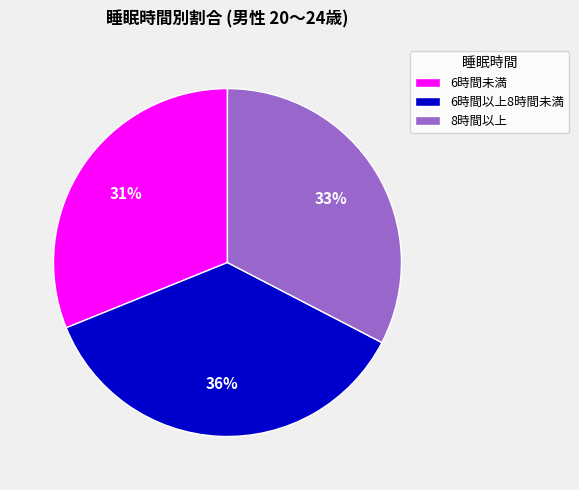

To the nearest percent, what is the average slice percentage?

33%